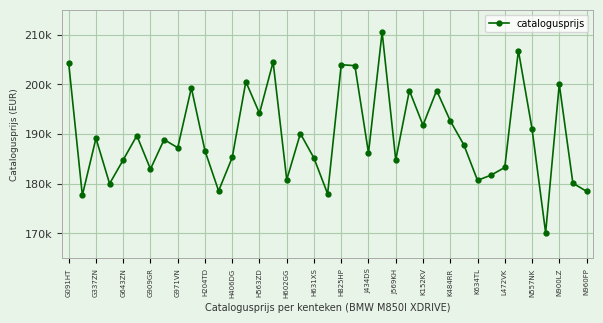

Is this an area chart (filled region under the line)?

No